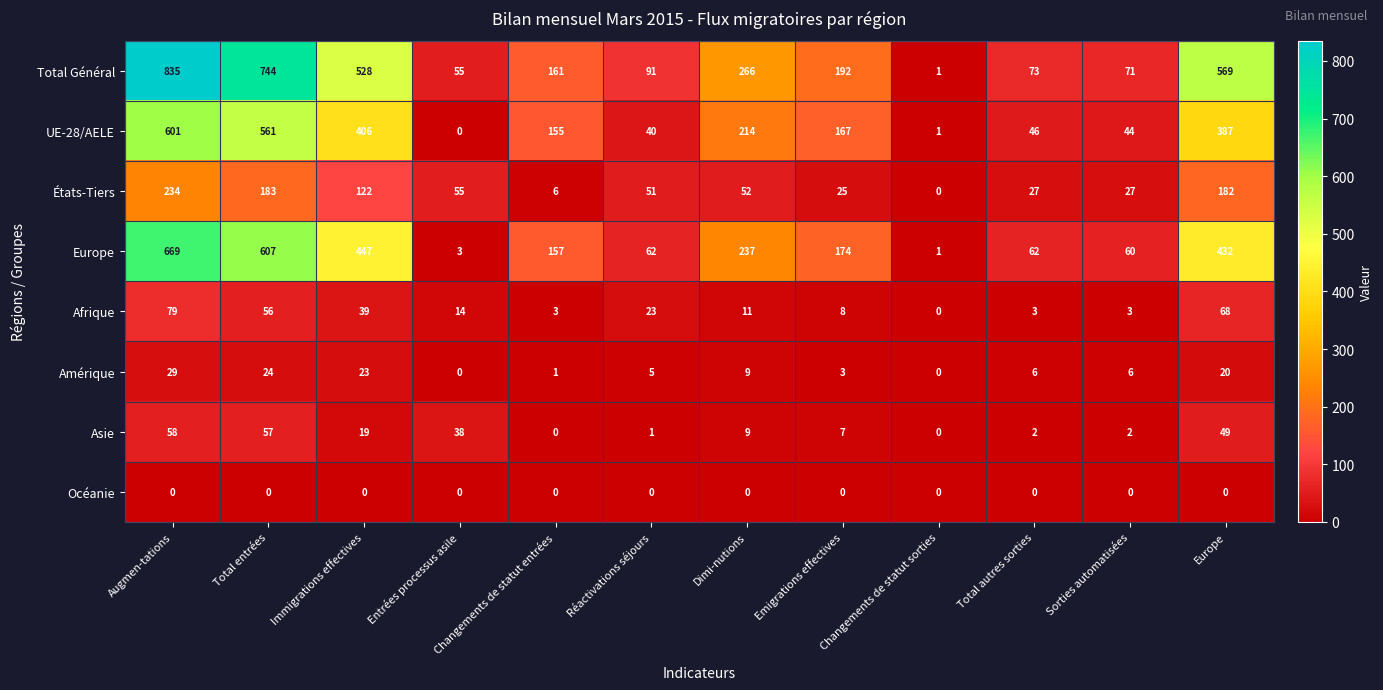

Which category has the highest value across all series?

Augmen-tations